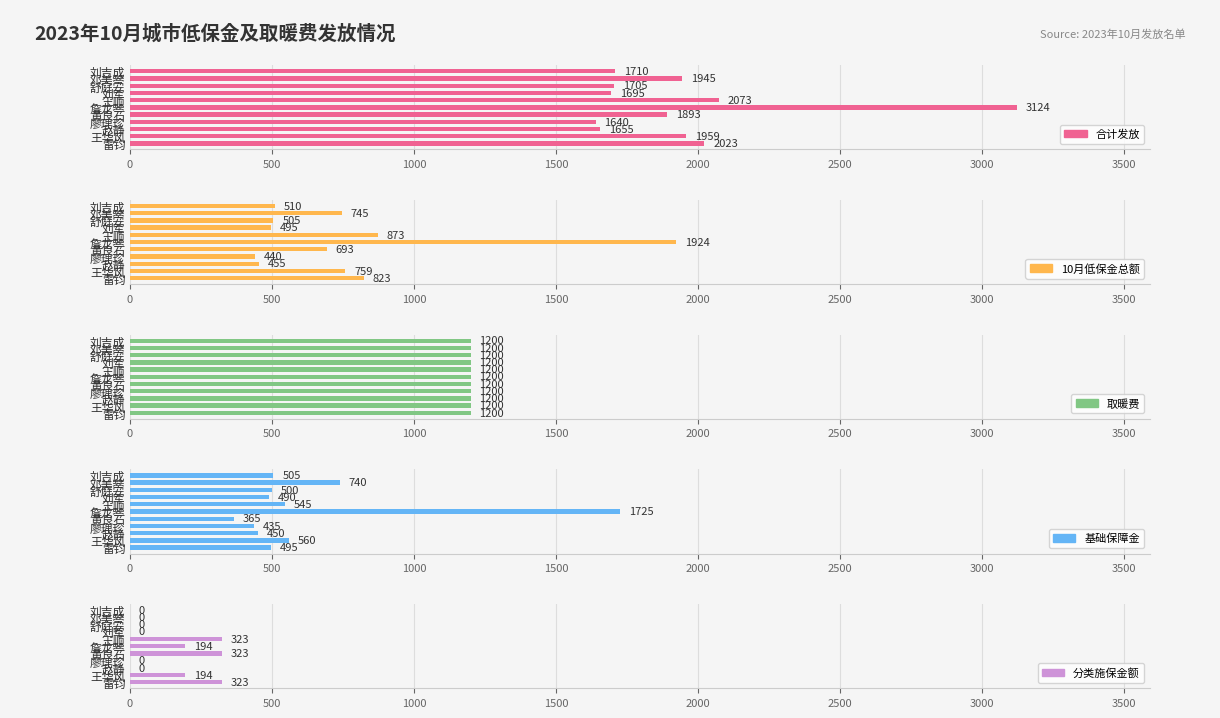

Which series has the largest total across all categories?

合计发放